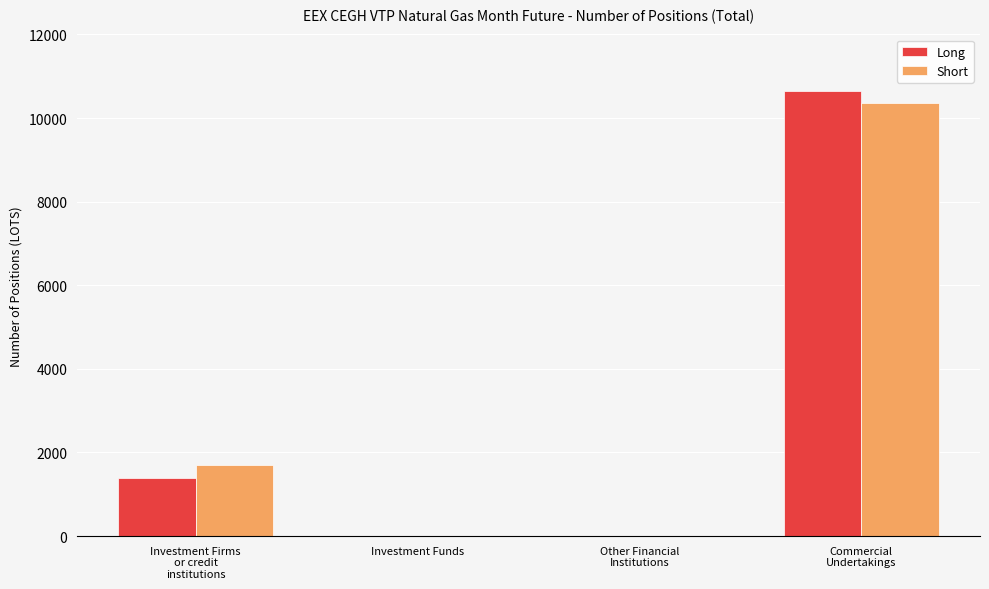

Are the bars grouped side by side (vs. stacked)?

Yes